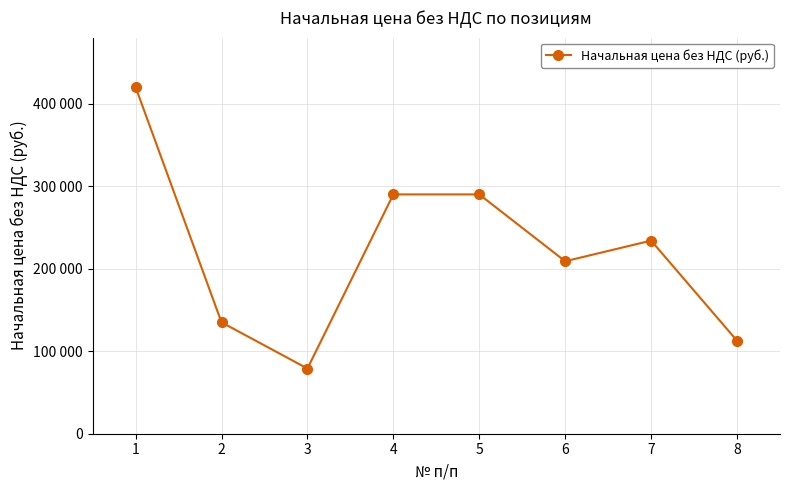

The value at 5 is 290000. True or false?

True